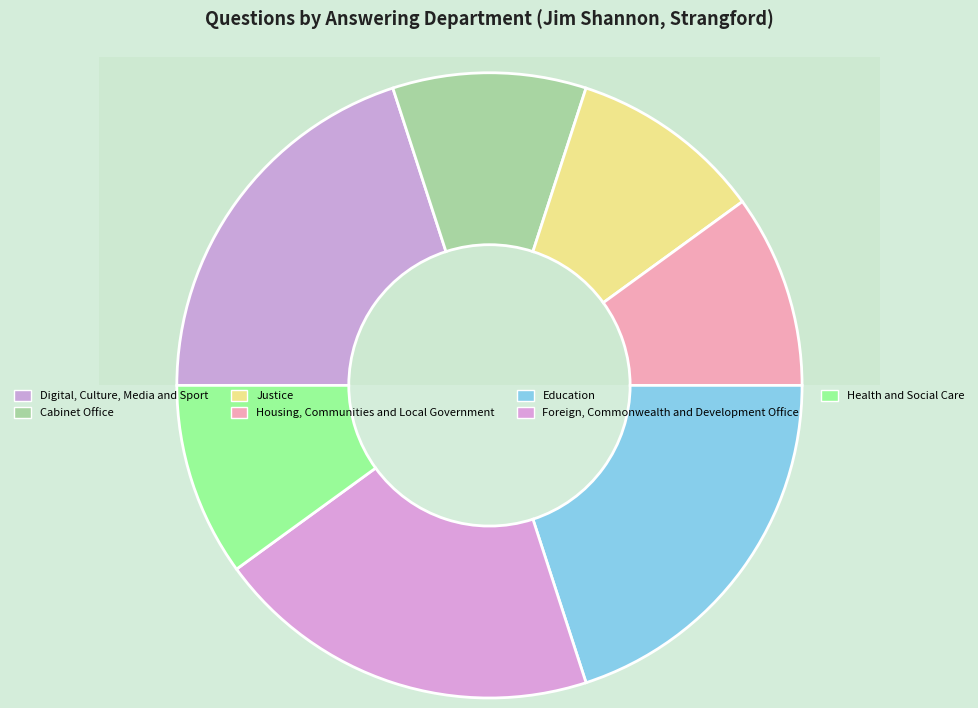

Is there any slice that represents more than half of the pie?

No